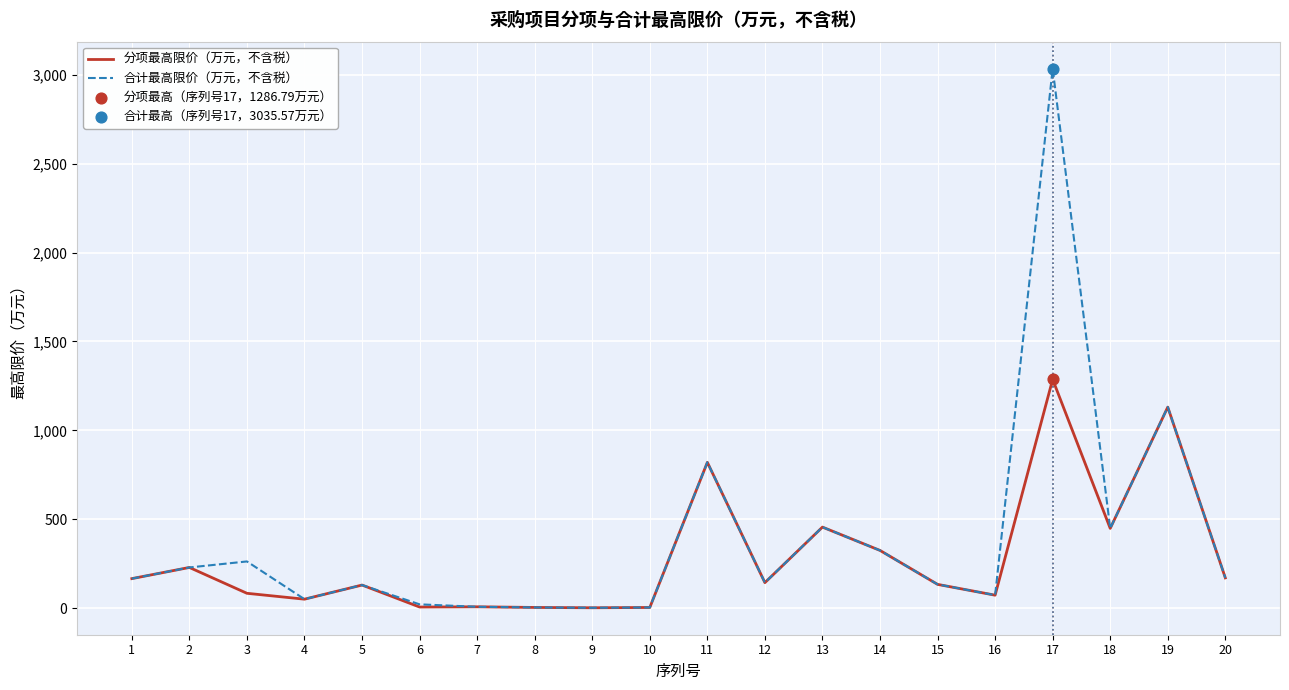

Which series has the widest spread of values?

合计最高限价（万元，不含税）